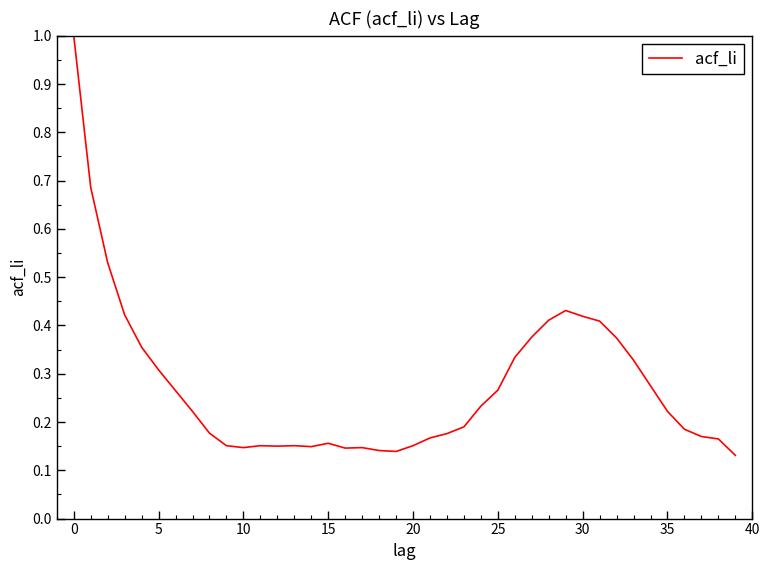

What is the difference between the maximum and minimum values?

0.9